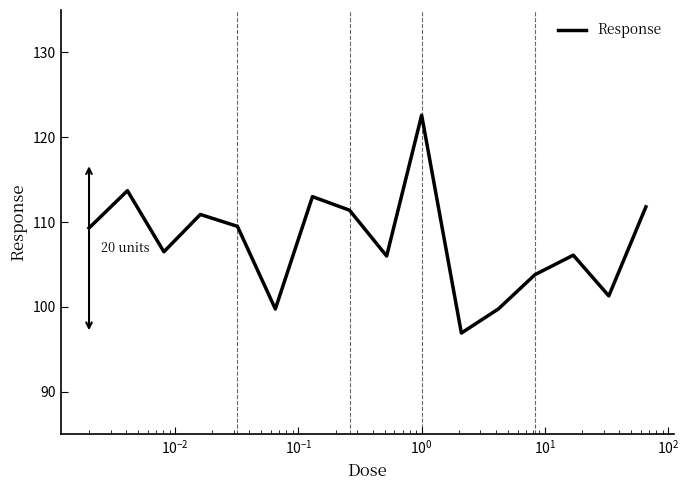

What is the maximum value shown in the chart?

122.6